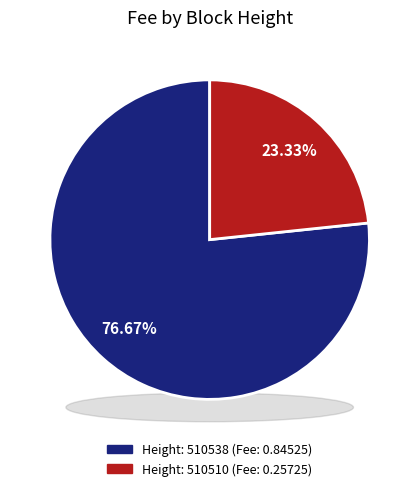

Between 510510 and 510538, which is larger?

510538